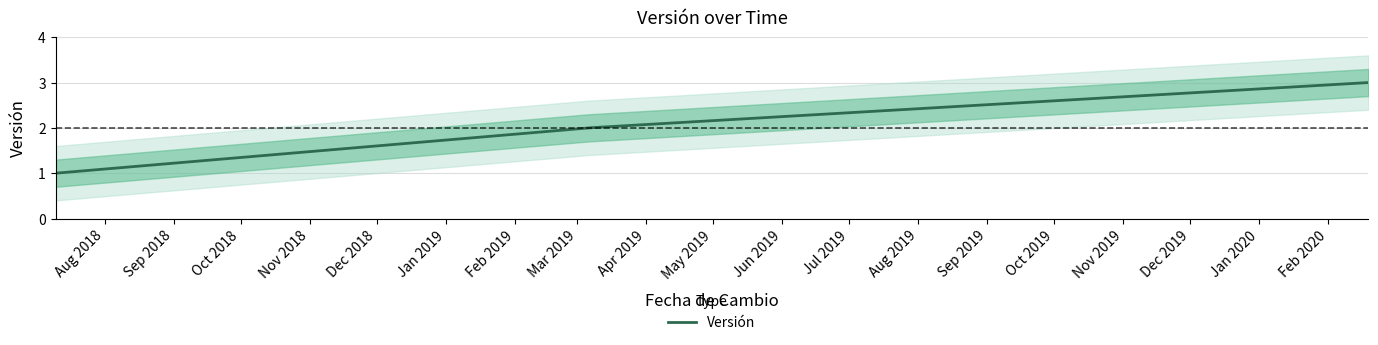

At which label is the value closest to 2?

2019-03-06